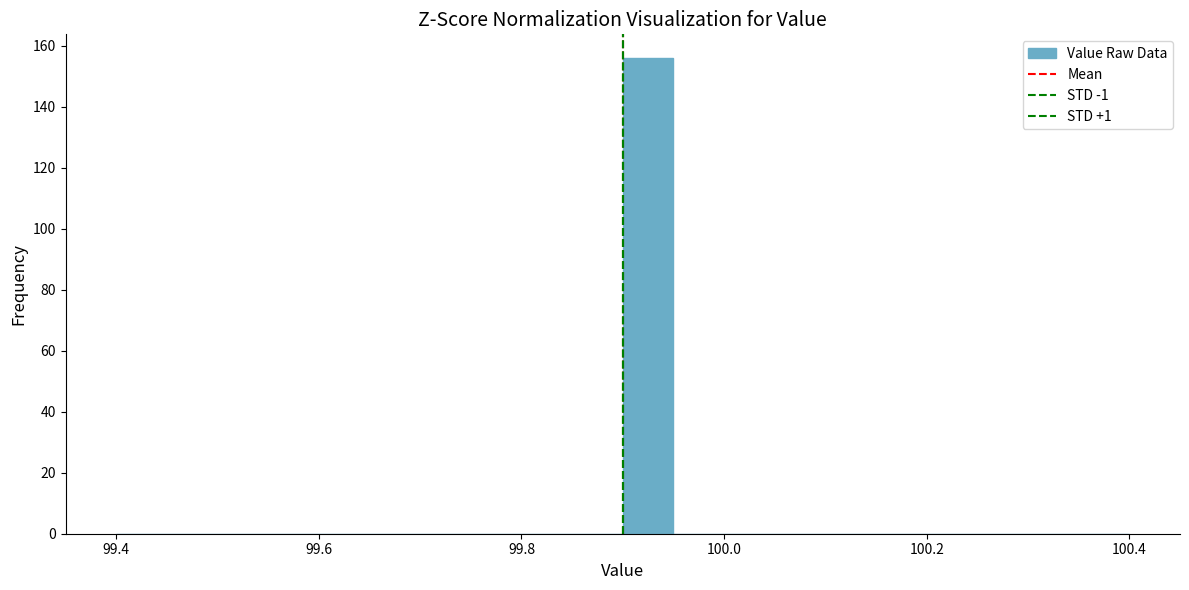

Around what value on the x-axis is the tallest bar? Give the approximate position of its centre, as read against the axis.

99.92